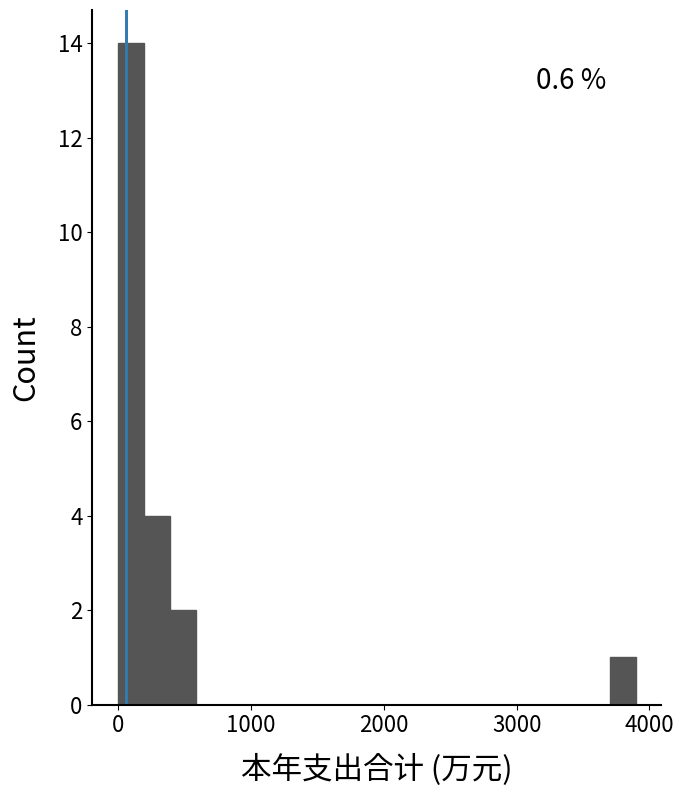

Around what value on the x-axis is the tallest bar? Give the approximate position of its centre, as read against the axis.

100